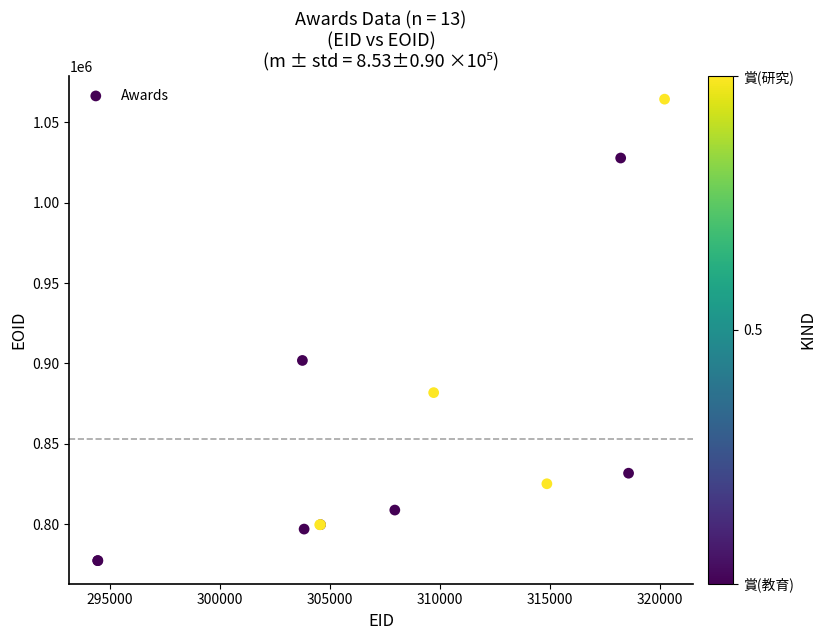

What Y value in the scatter plot is closest to 920862?

901859